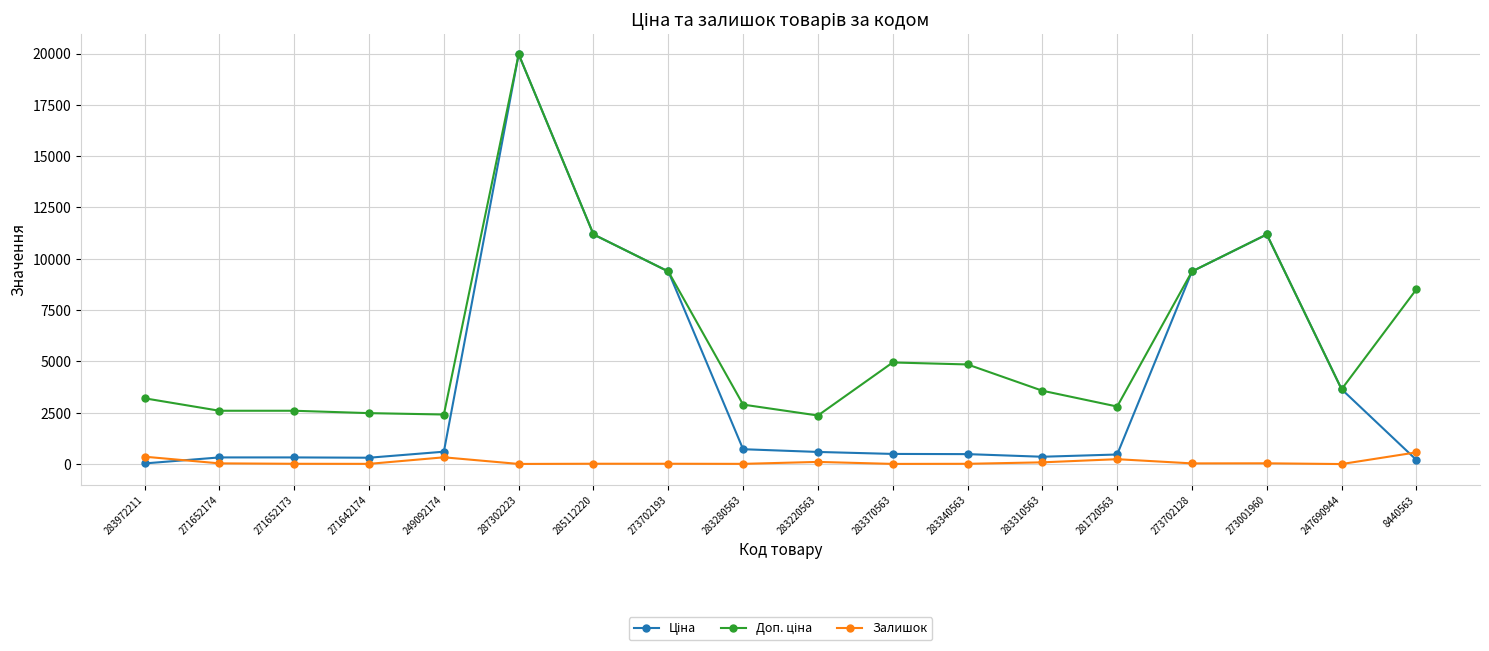

At which category is the sum across all series the highest?

287302223